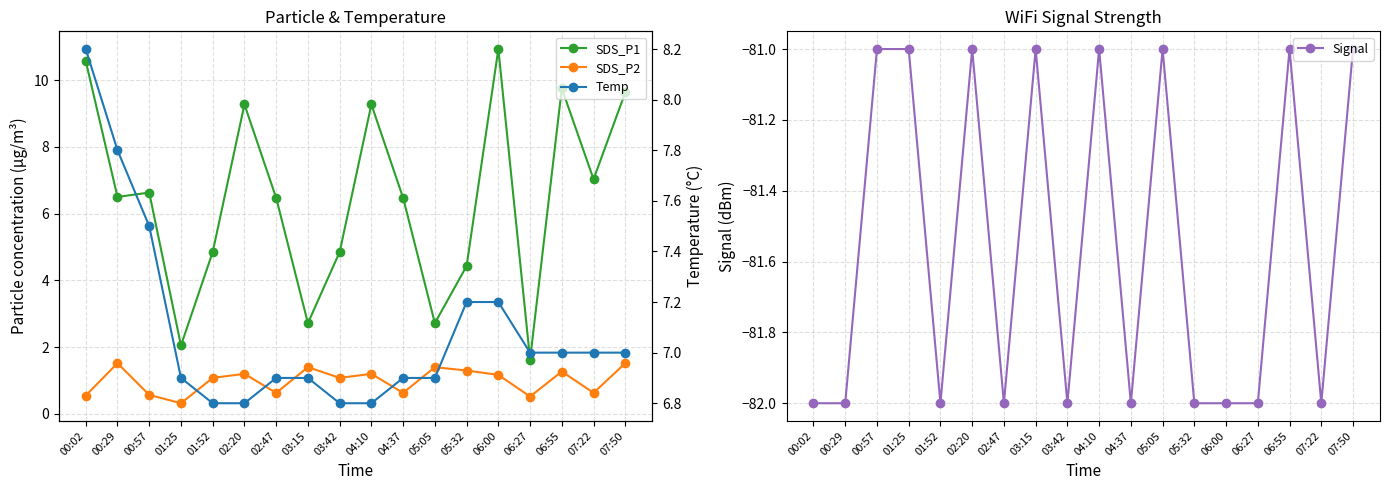

What is the sum of all SDS_P1 values?

115.8